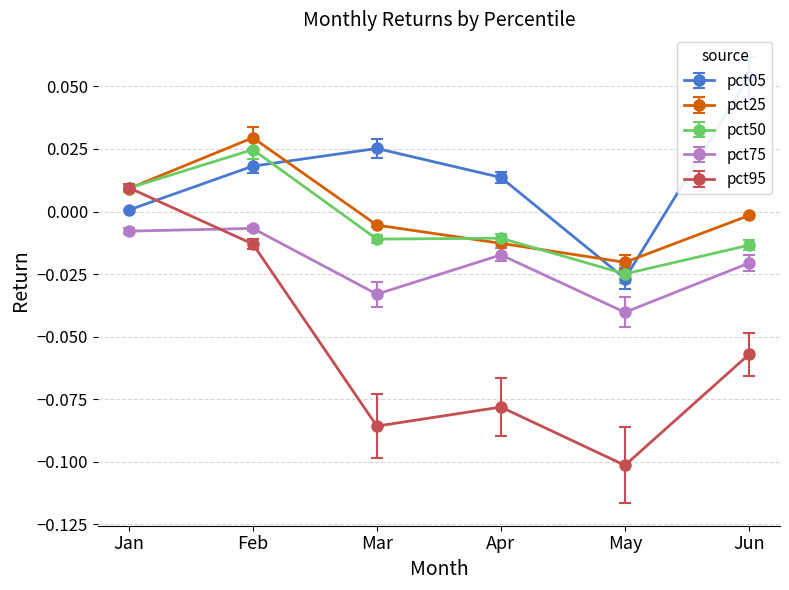

The pct25 series shows -0.0 at Apr. True or false?

False